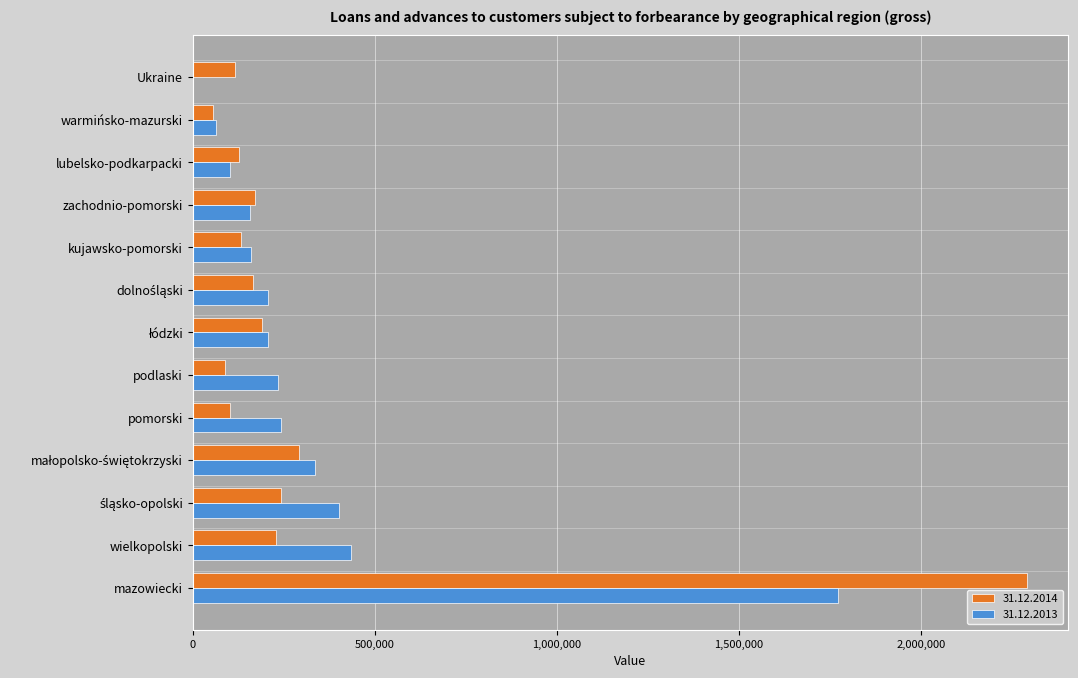

What is the maximum value shown in the chart?

2290823